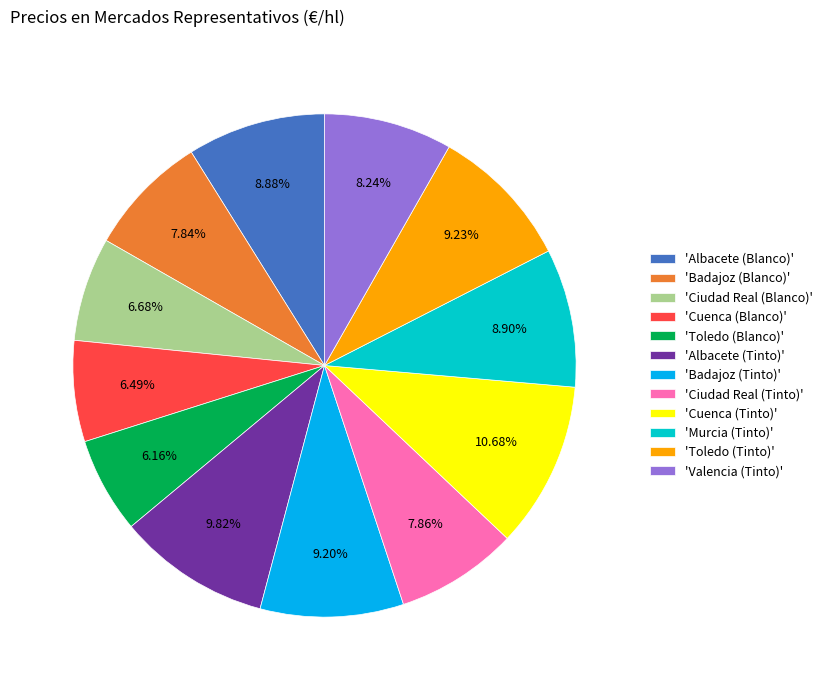

Is there a majority slice in this chart?

No